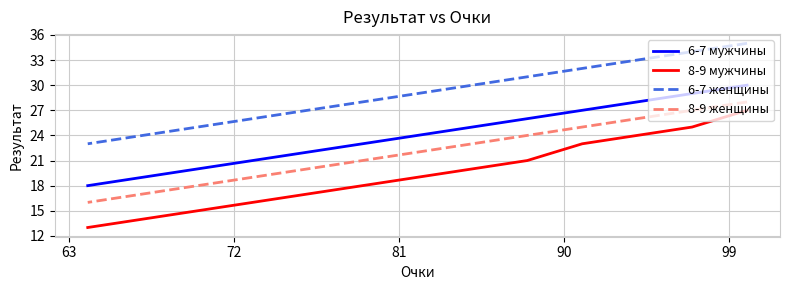

Rank the series by their average value, from highest to lowest.

6-7 женщины, 6-7 мужчины, 8-9 женщины, 8-9 мужчины